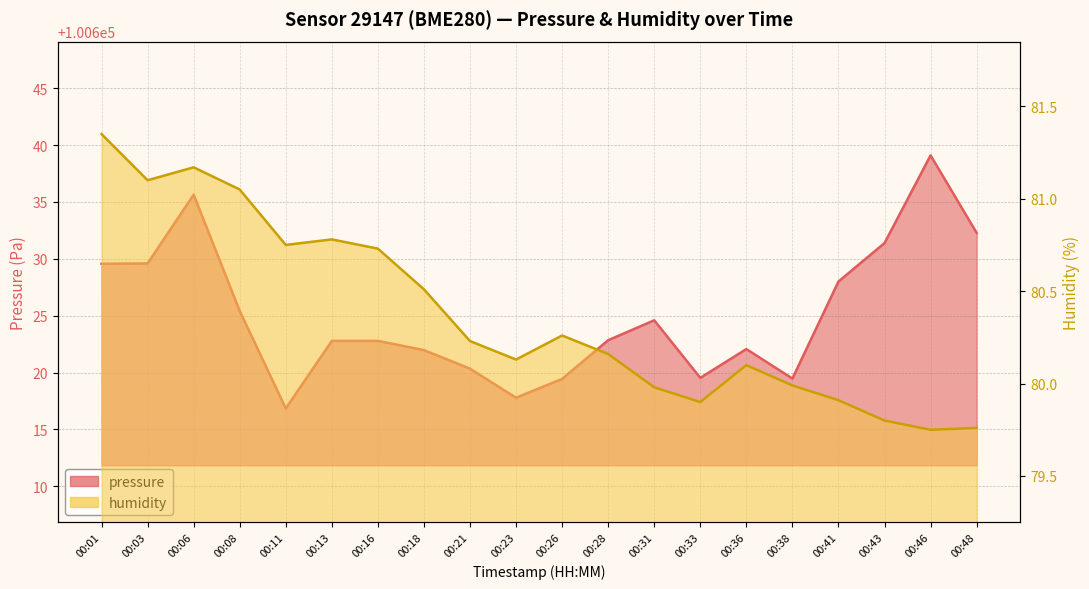

What is the minimum value for humidity?

79.8